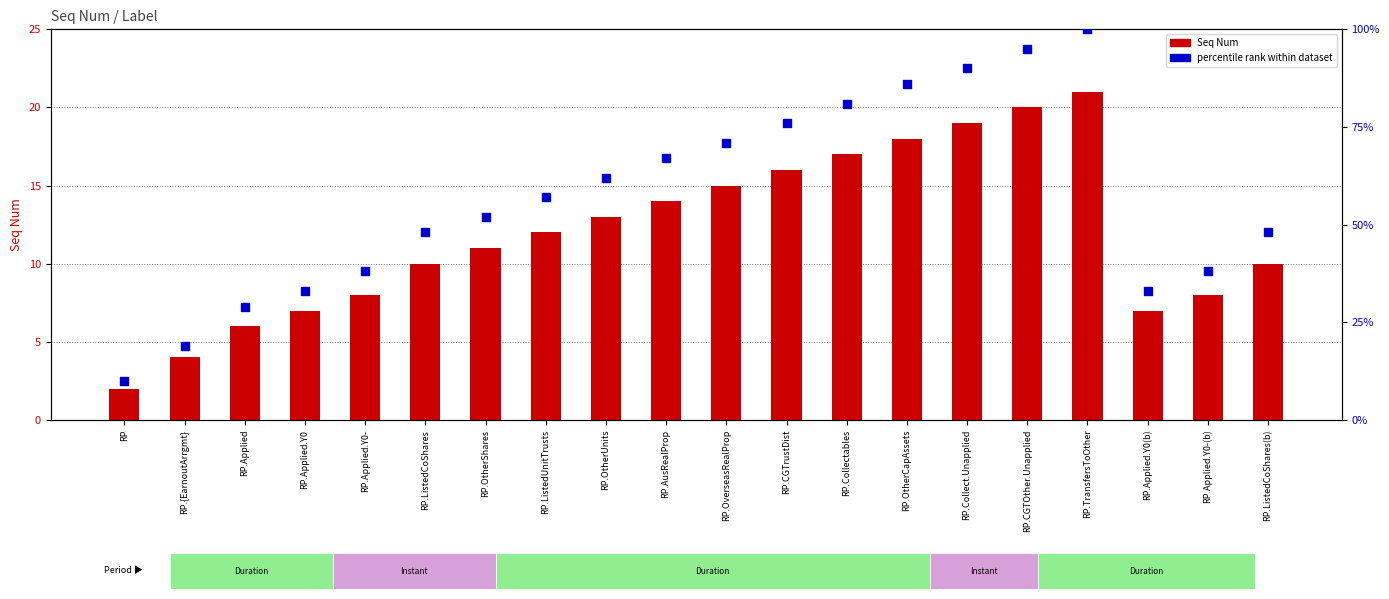

What are all the series names shown in the legend?

Seq Num, percentile rank within dataset